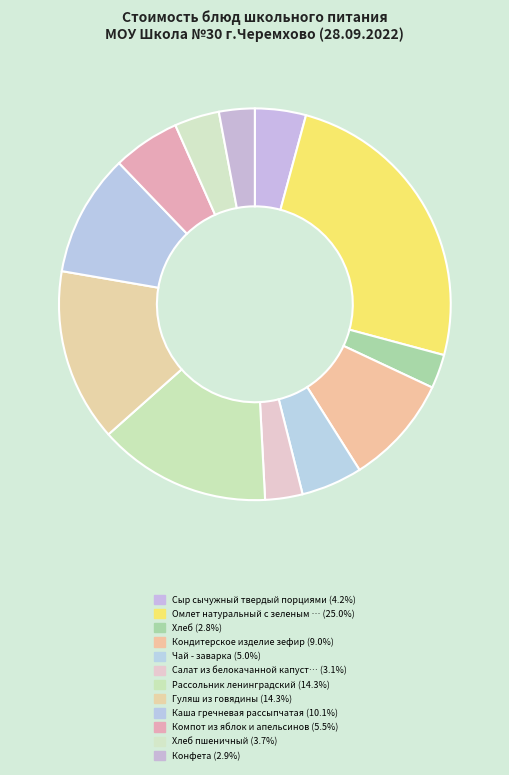

How many slices are in this pie chart?

12